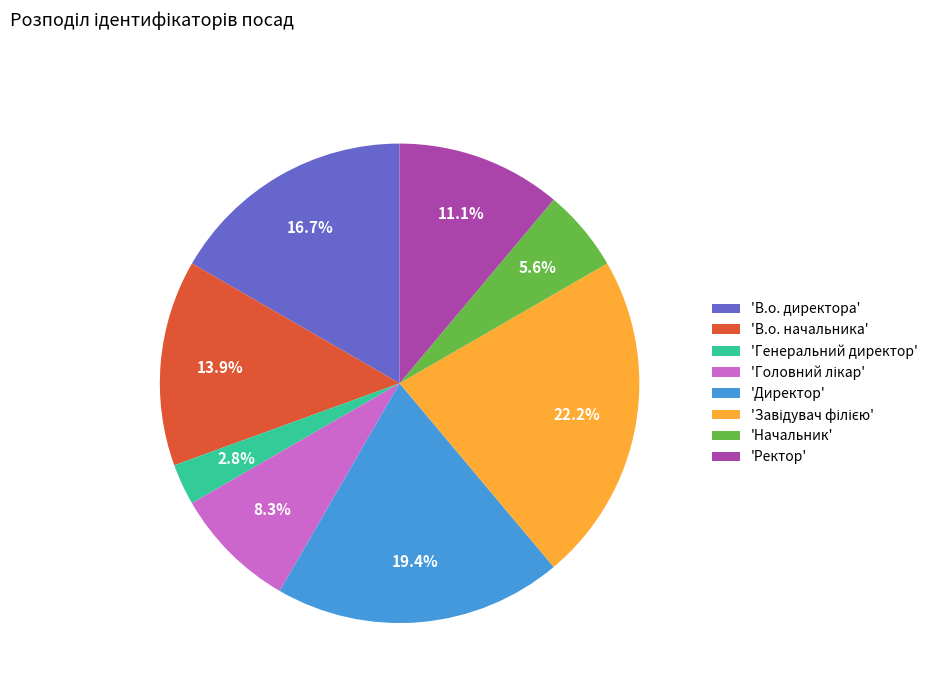

Does 'Начальник' represent more than half of the total?

No